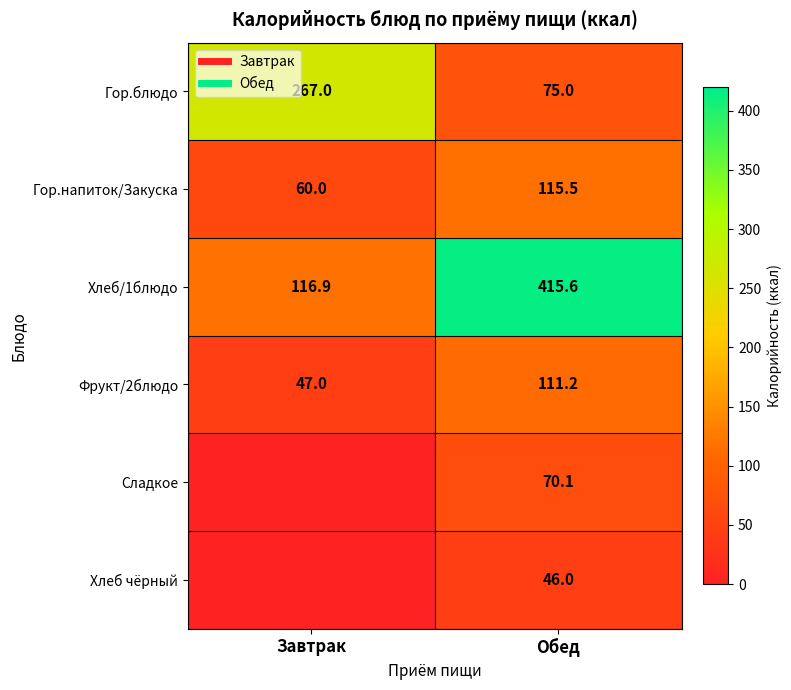

Rank the categories by Гор.напиток/Закуска value from lowest to highest.

Завтрак, Обед